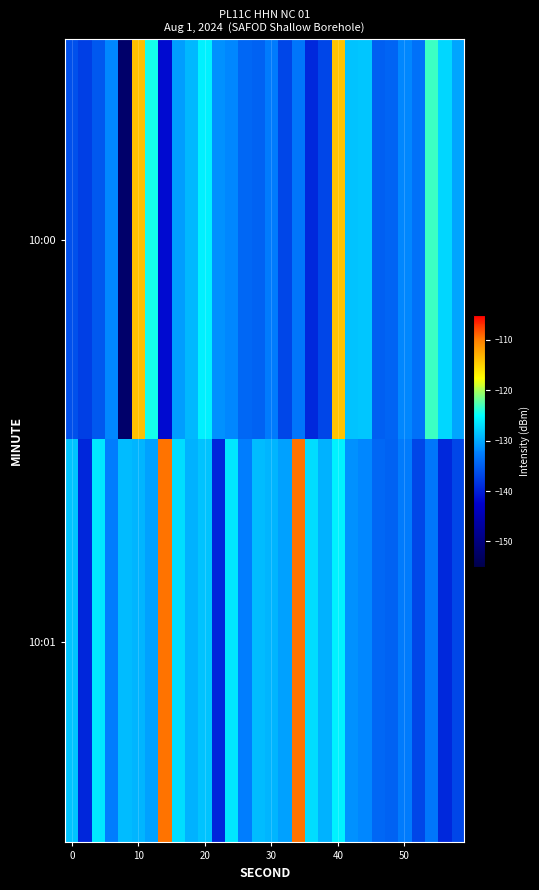

Which series has the widest spread of values?

10:00